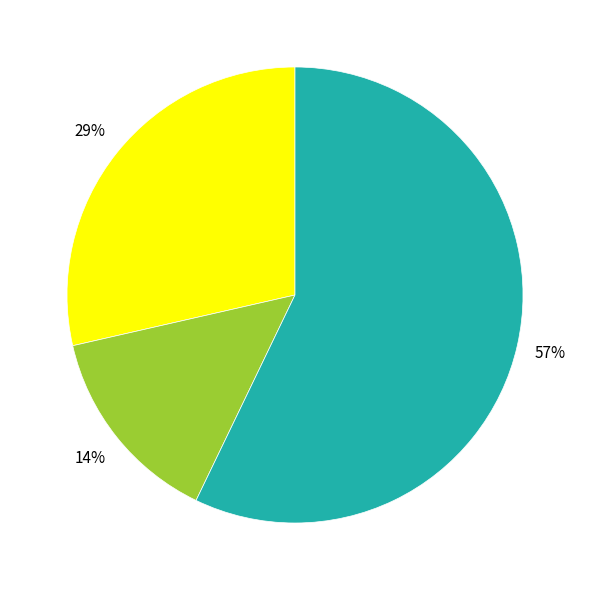

To the nearest percent, what is the average slice percentage?

33%